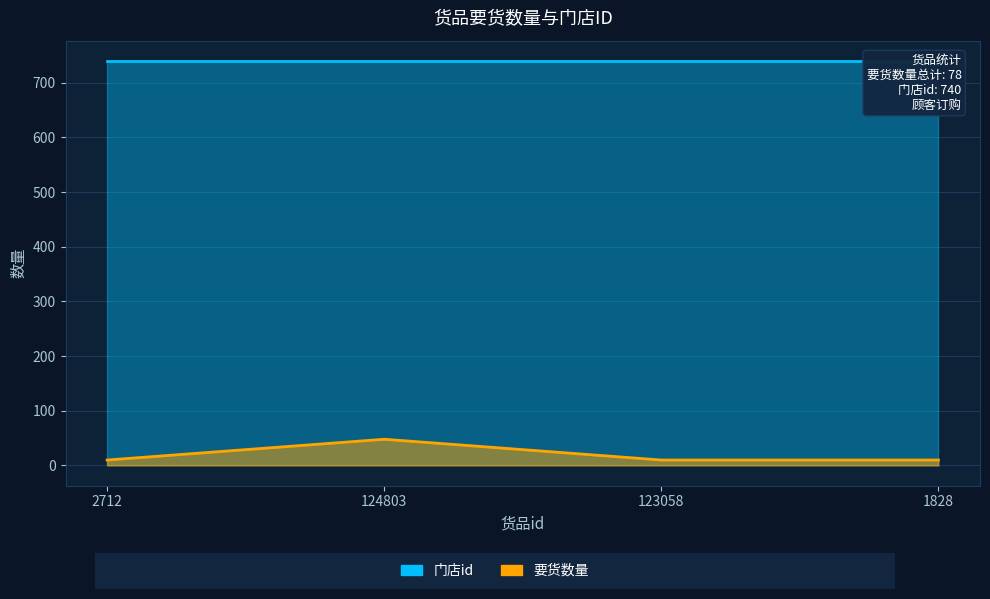

Which label corresponds to the smallest value in the chart?

2712